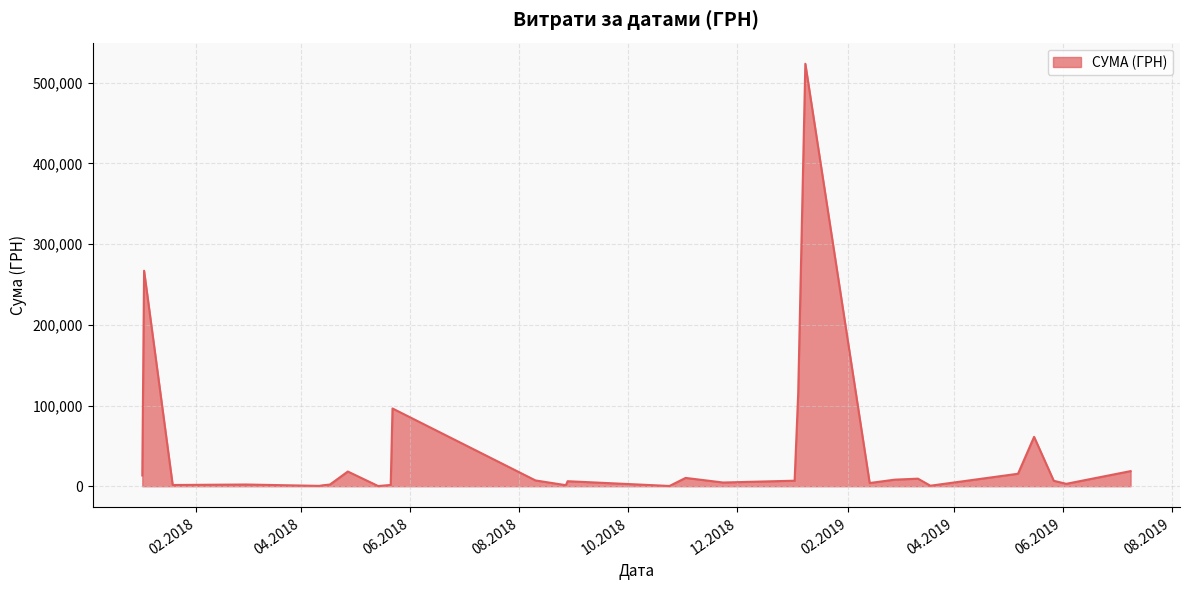

What is the difference between the maximum and minimum values?

523247.0